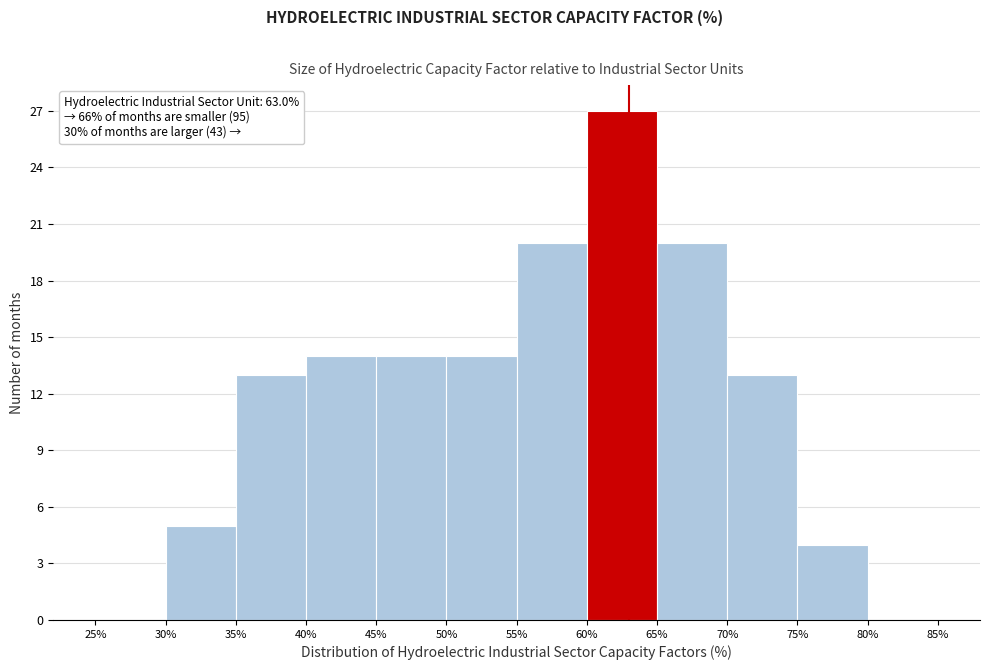

What is the height of the bar covering 50% to 55% on the x-axis? The values are not printed on the chart, so give them approximately, as read against the axis.

14